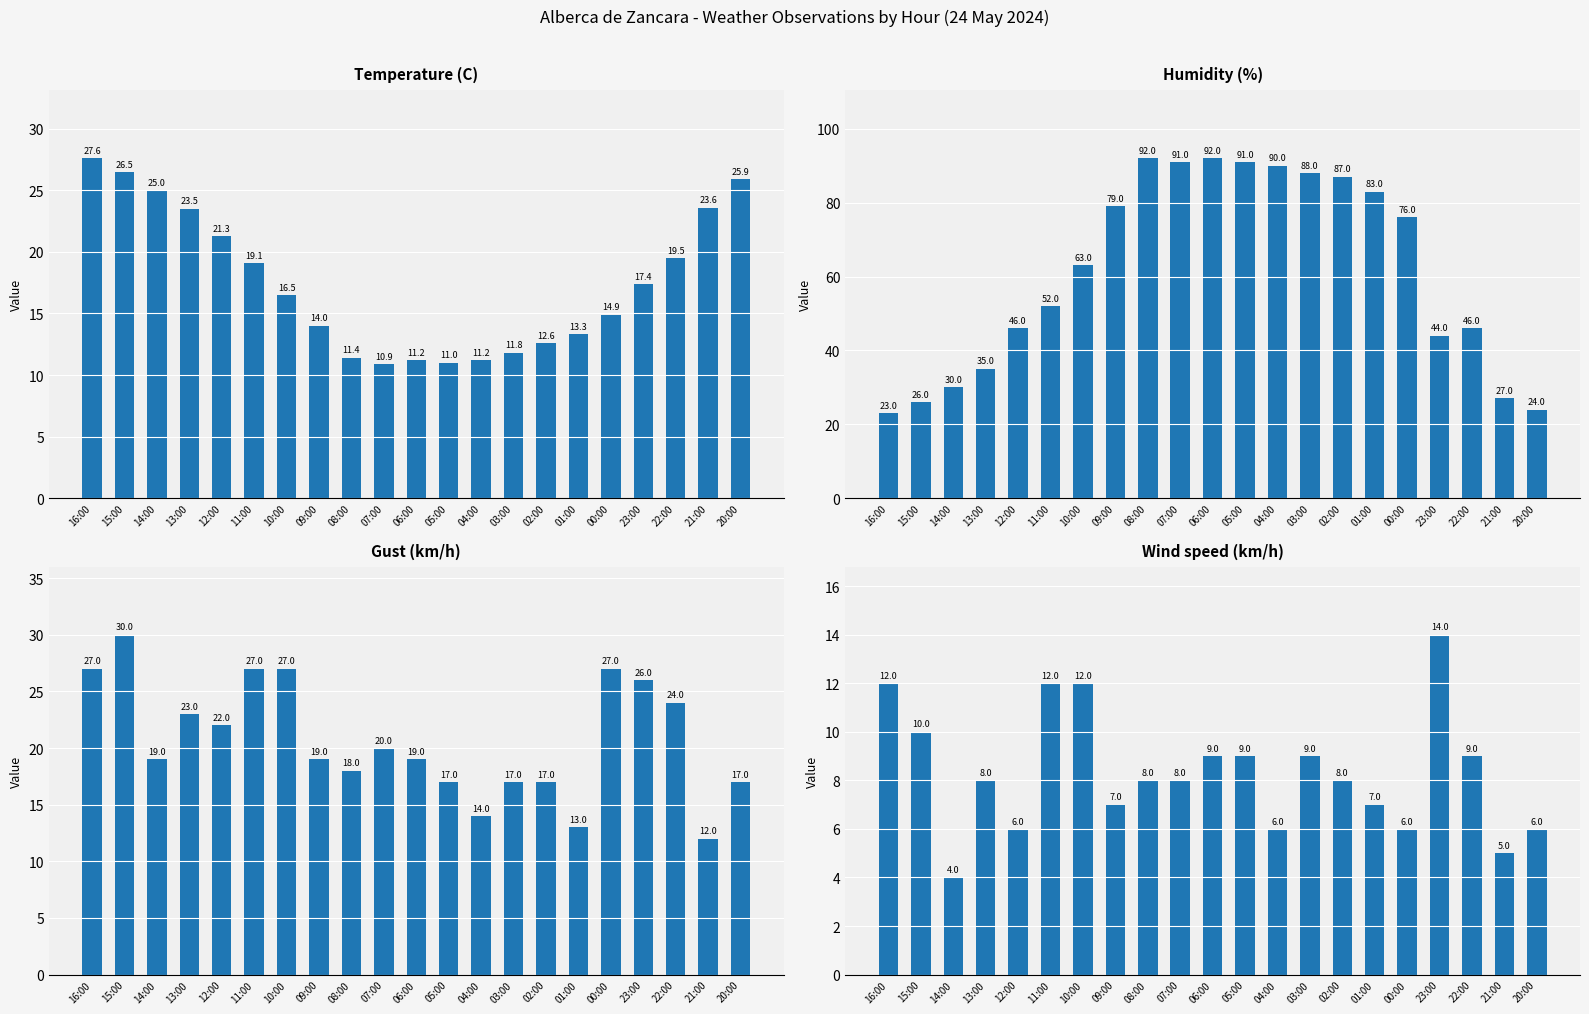

What is the difference between the maximum and minimum values in the Gust (km/h) series?

18.0